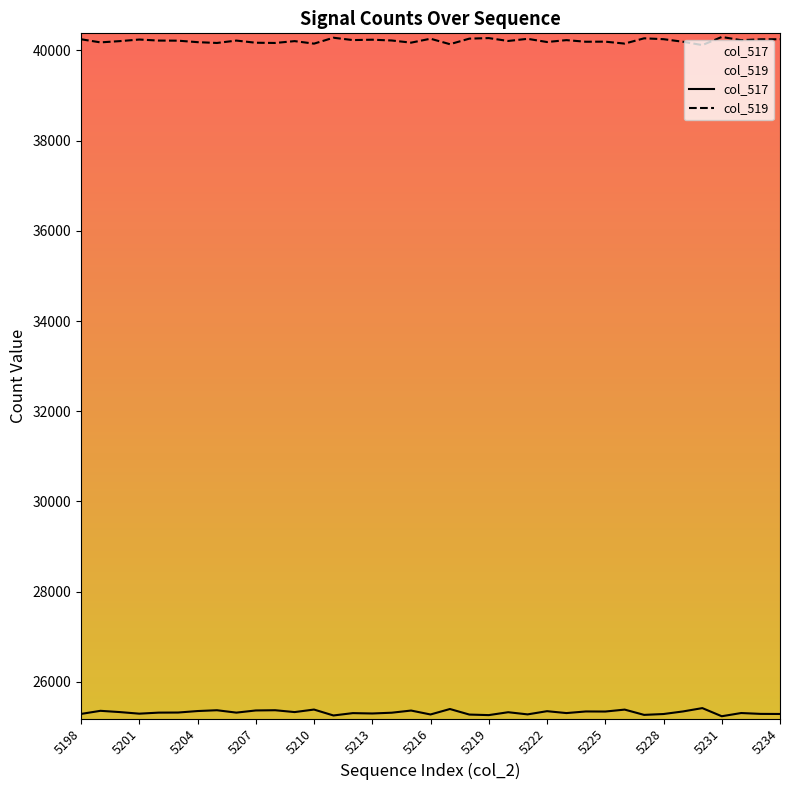

The value at 5220 is 25328. True or false?

True